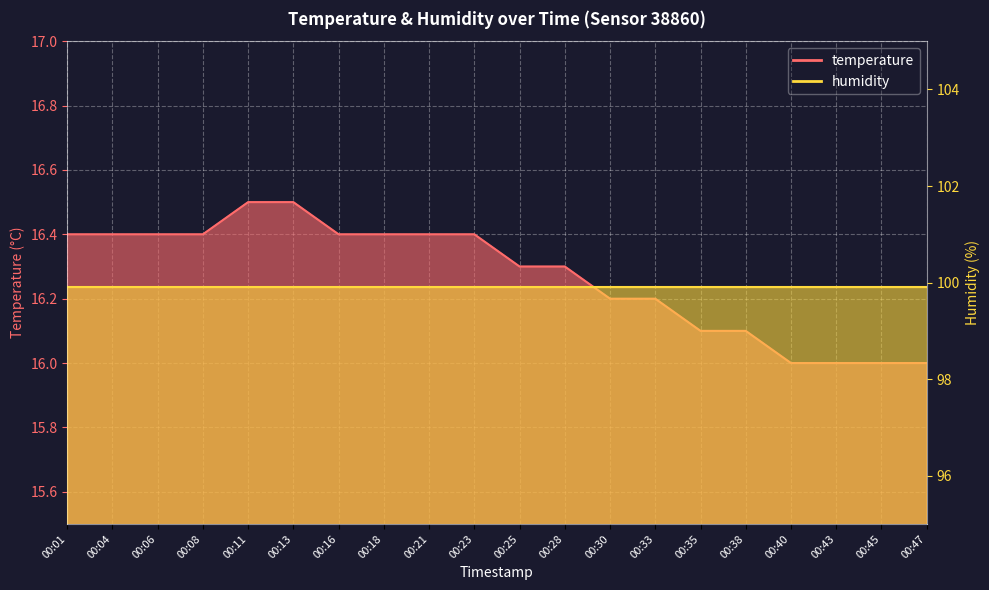

At which category does the chart reach its peak across all series?

00:11